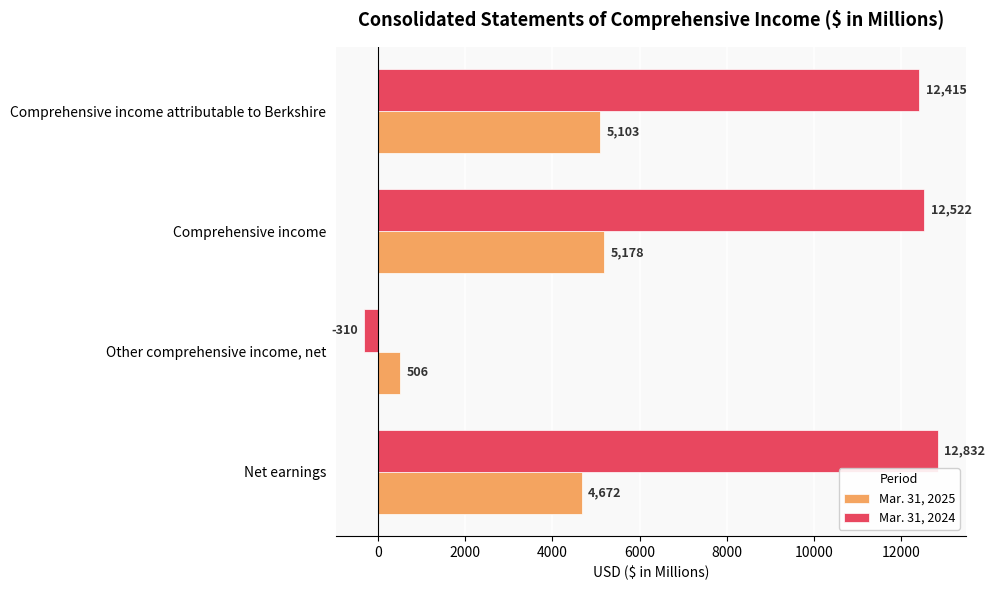

Which series changed the most between Other comprehensive income, net and Comprehensive income attributable to Berkshire?

Mar. 31, 2024